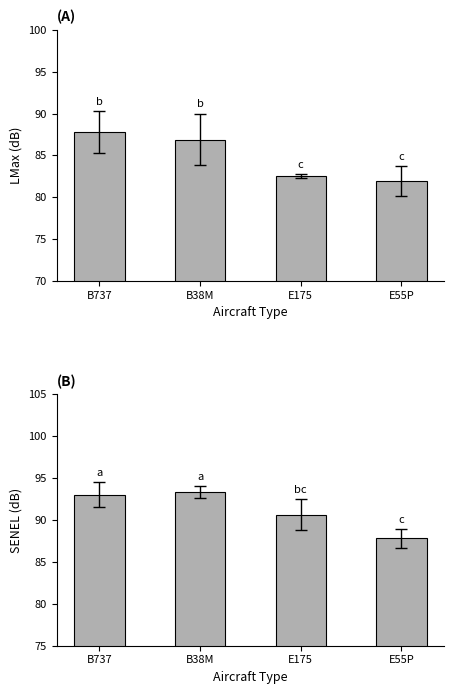

The value of LMax at E175 is 82.5. True or false?

True